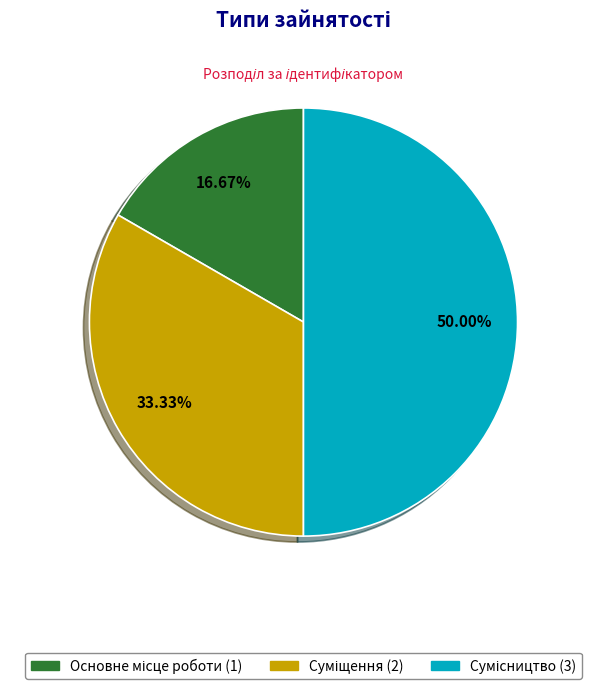

How many slices are in this pie chart?

3